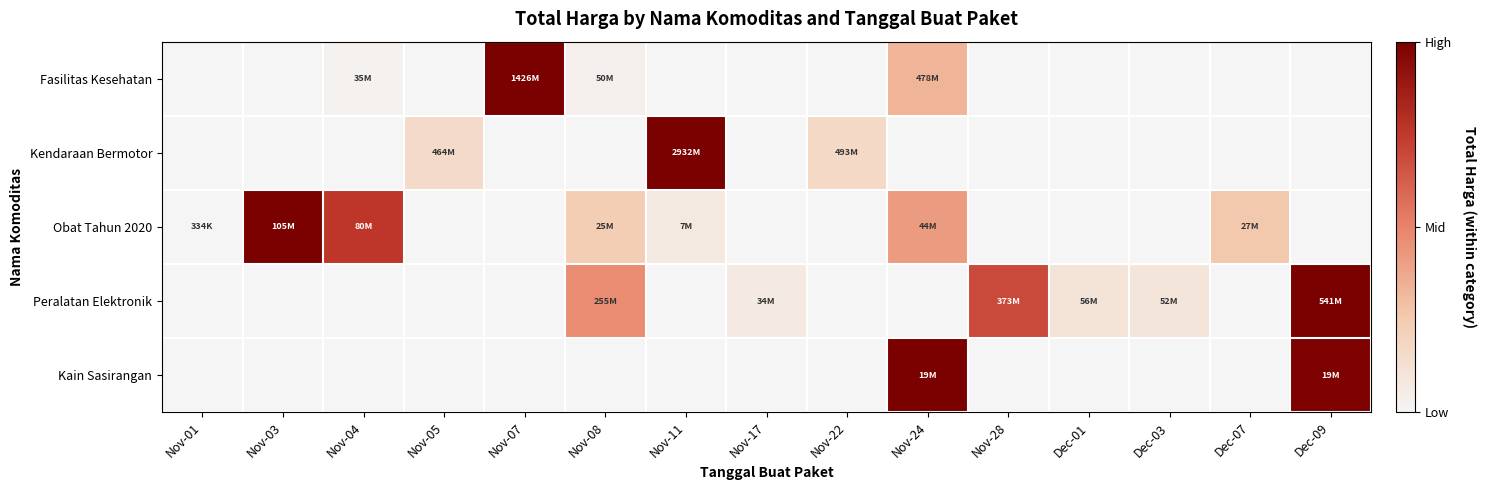

How many distinct data groups are displayed?

5